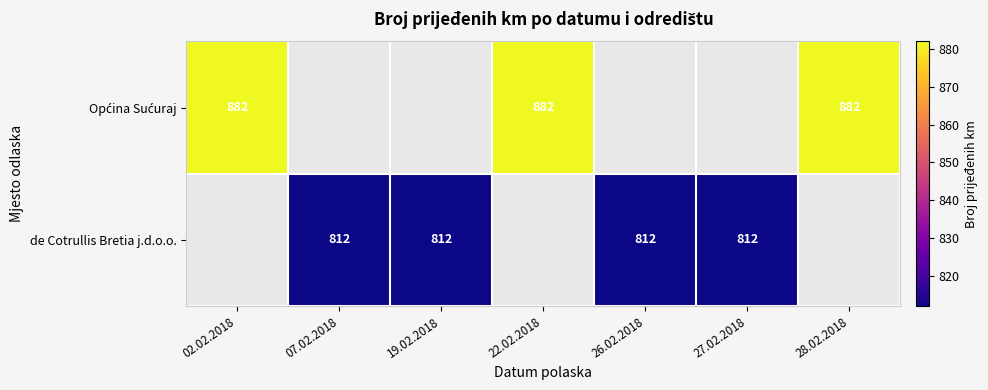

The de Cotrullis Bretia j.d.o.o. series shows 812 at 07.02.2018. True or false?

True